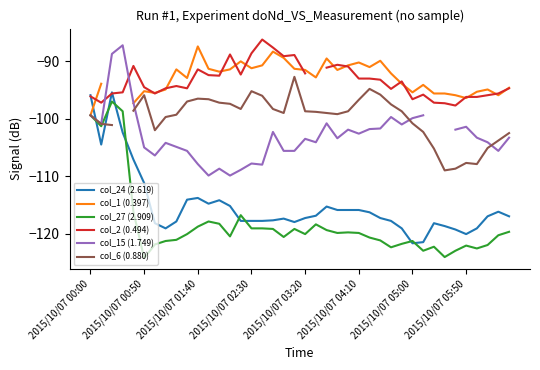

What is the minimum value for col_27 (2.909)?

-124.3